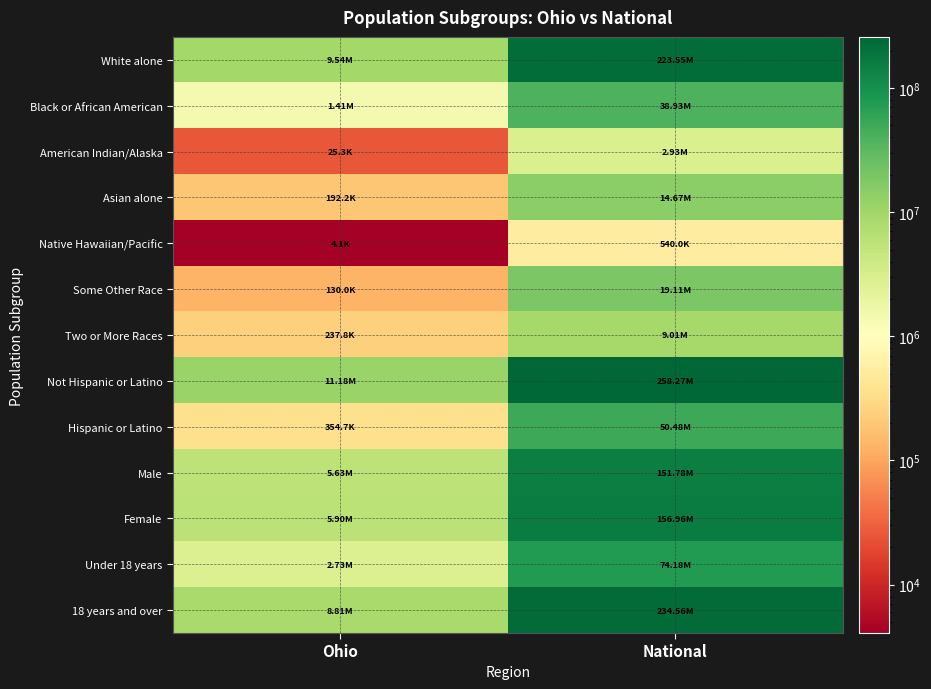

Which has a higher value, National or Ohio?

National